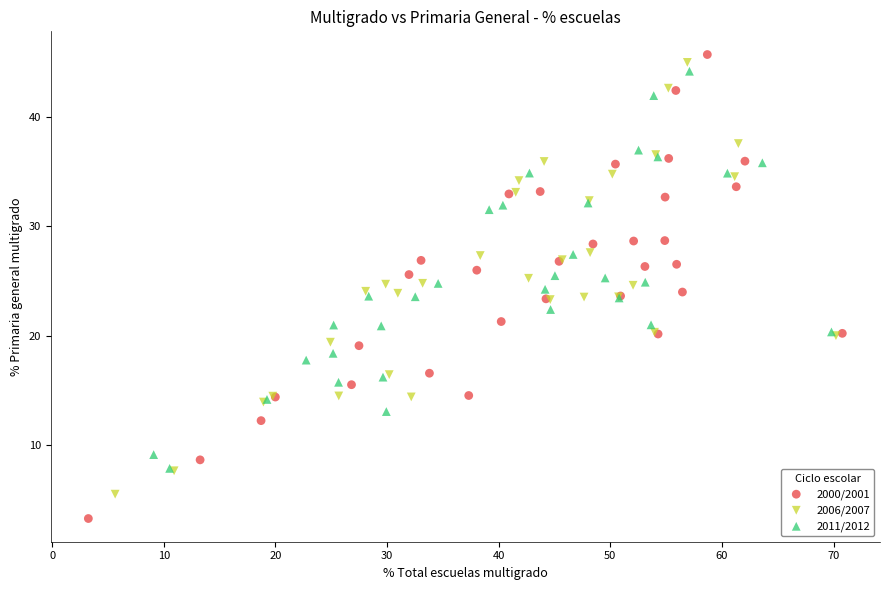

Which series reaches the minimum Y coordinate?

2000/2001